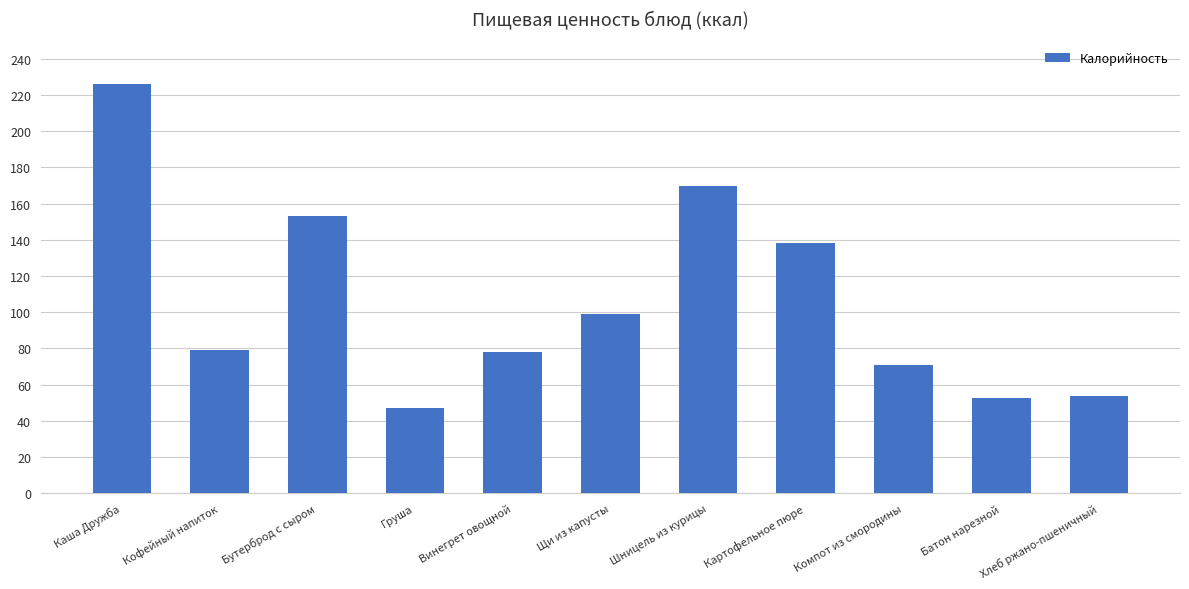

Which has a higher value, Картофельное пюре or Батон нарезной?

Картофельное пюре